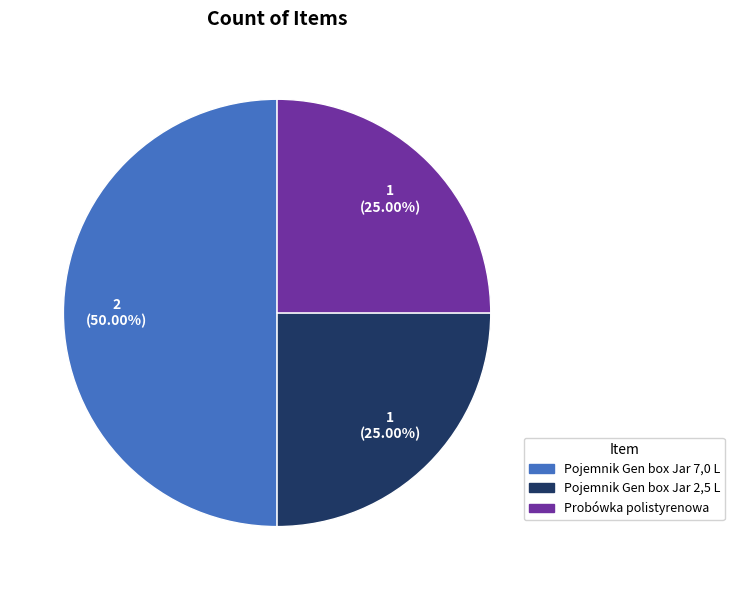

What percentage is the Pojemnik Gen box Jar 2,5 L slice, to the nearest percent?

25%